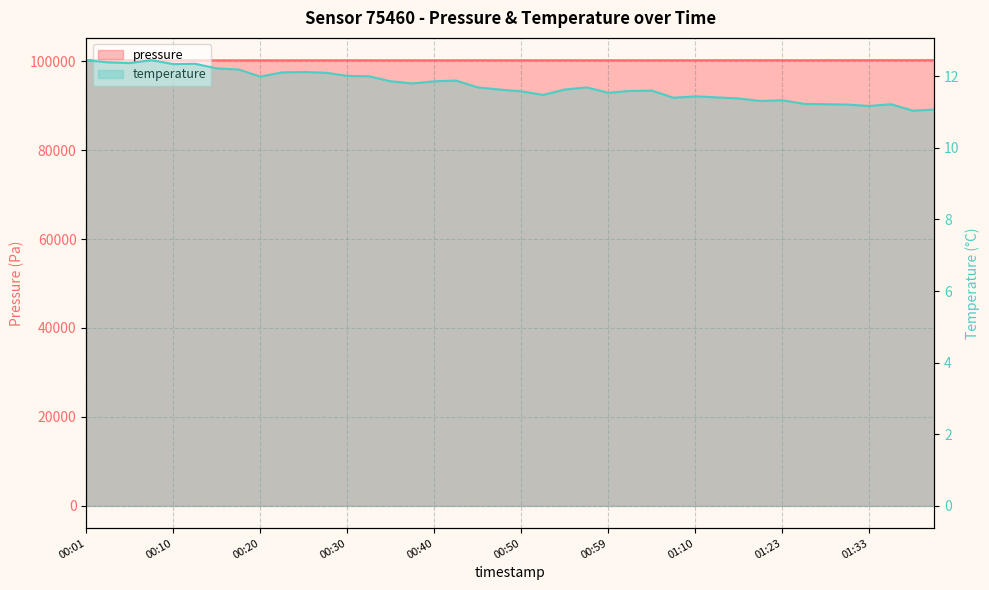

What is the total value across all series at 01:08?

100186.4